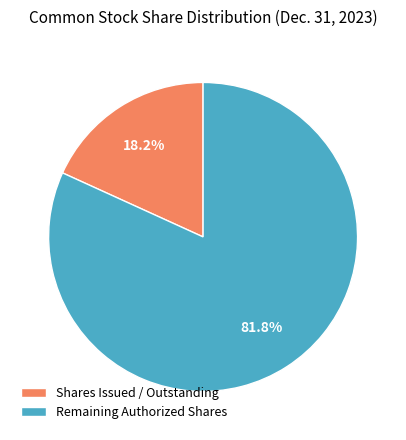

To the nearest percent, what is the average slice percentage?

50%